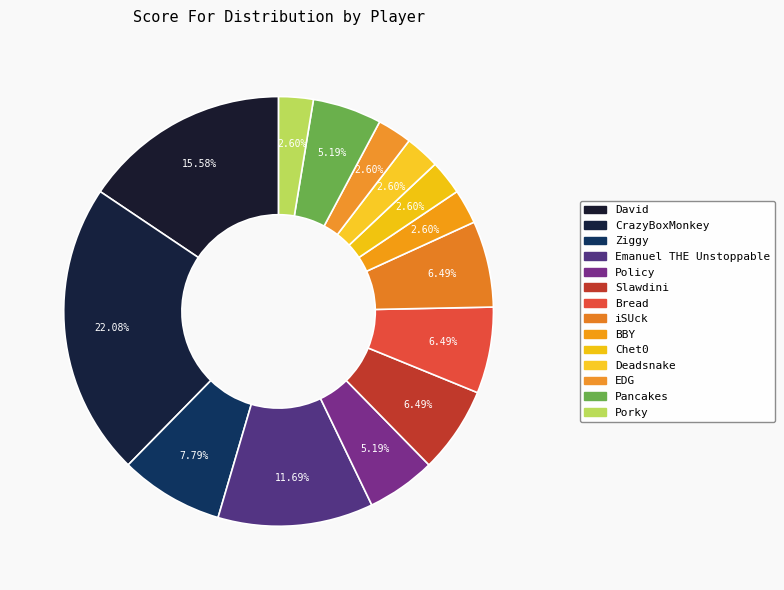

Is the sum of EDG and Ziggy greater than half?

No